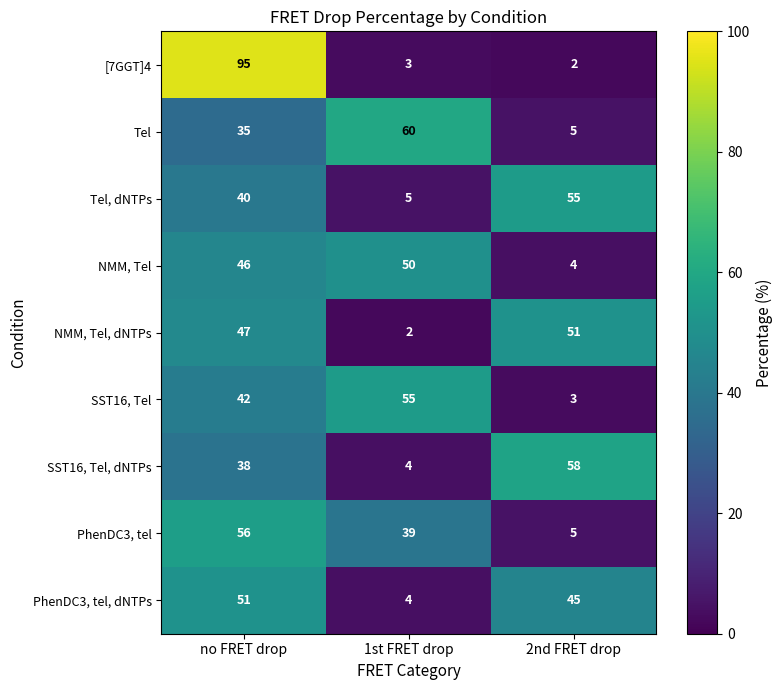

Reading right to left, extract all data points from this chart.

[7GGT]4: 2nd FRET drop=2	1st FRET drop=3	no FRET drop=95
Tel: 2nd FRET drop=5	1st FRET drop=60	no FRET drop=35
Tel, dNTPs: 2nd FRET drop=55	1st FRET drop=5	no FRET drop=40
NMM, Tel: 2nd FRET drop=4	1st FRET drop=50	no FRET drop=46
NMM, Tel, dNTPs: 2nd FRET drop=51	1st FRET drop=2	no FRET drop=47
SST16, Tel: 2nd FRET drop=3	1st FRET drop=55	no FRET drop=42
SST16, Tel, dNTPs: 2nd FRET drop=58	1st FRET drop=4	no FRET drop=38
PhenDC3, tel: 2nd FRET drop=5	1st FRET drop=39	no FRET drop=56
PhenDC3, tel, dNTPs: 2nd FRET drop=45	1st FRET drop=4	no FRET drop=51